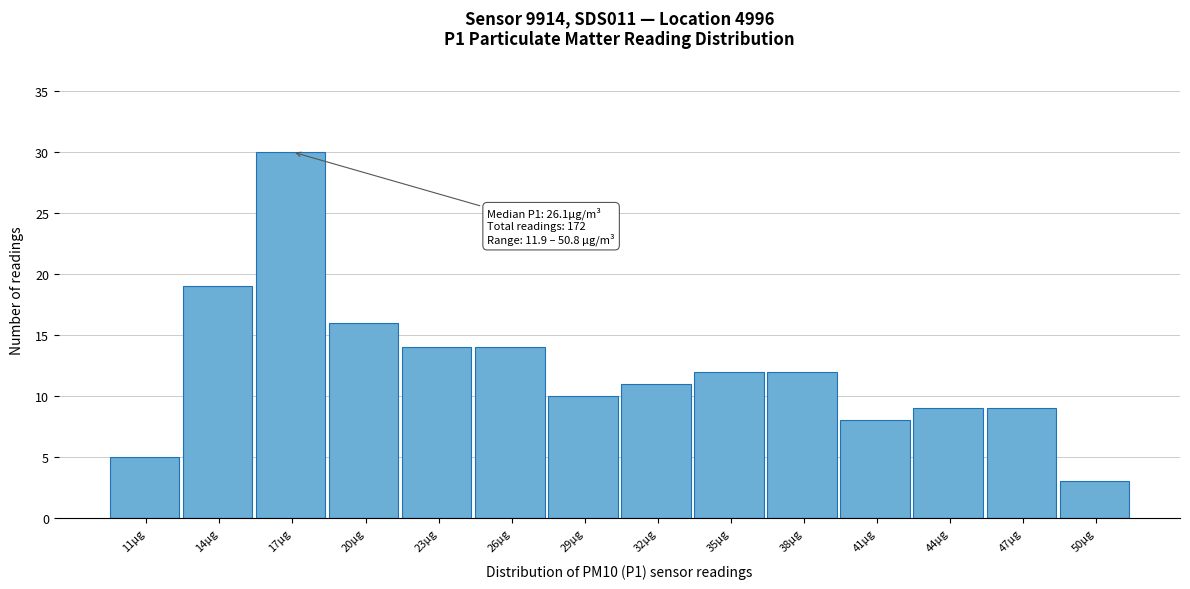

Reading right to left, transcribe all the data shown in this chart.

3	9	9	8	12	12	11	10	14	14	16	30	19	5